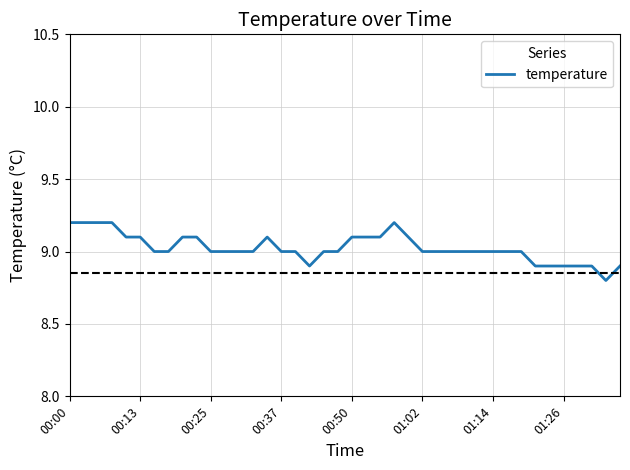

What is the greatest value displayed?

9.2